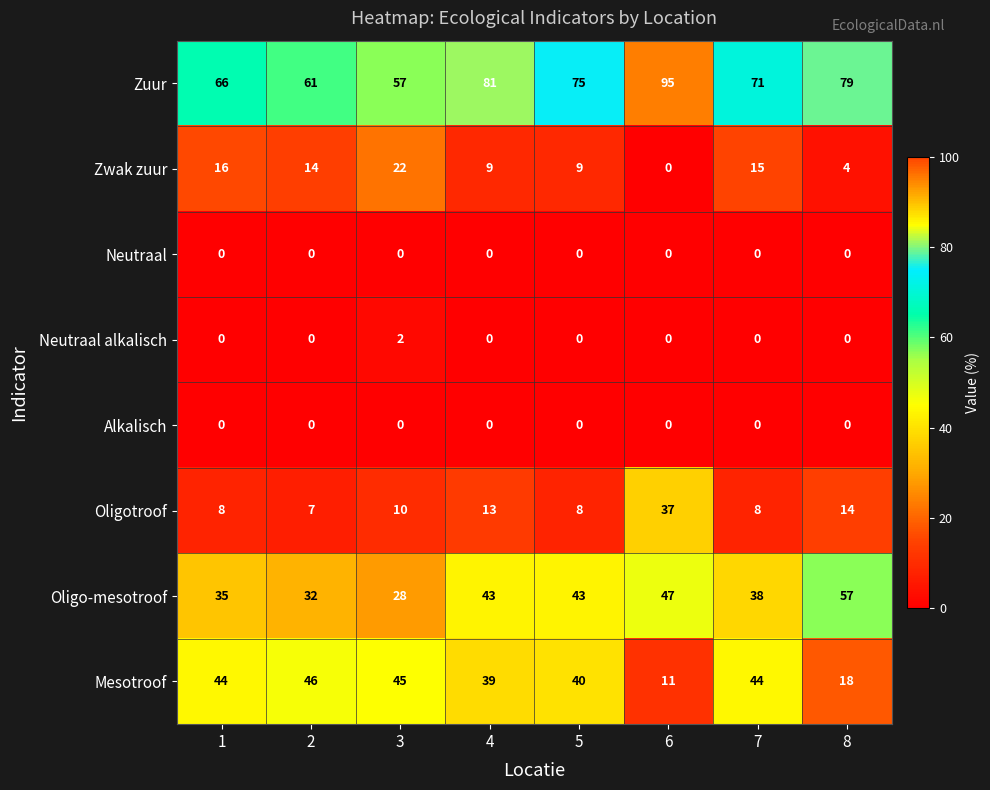

What is the minimum value for Oligotroof?

7